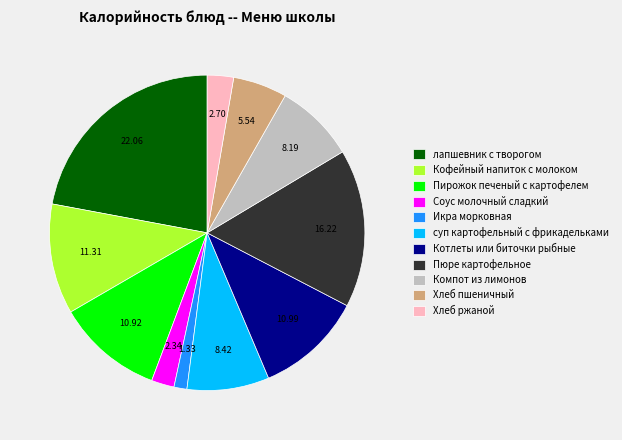

Is it true that Пирожок печеный с картофелем is 1% of the pie?

False